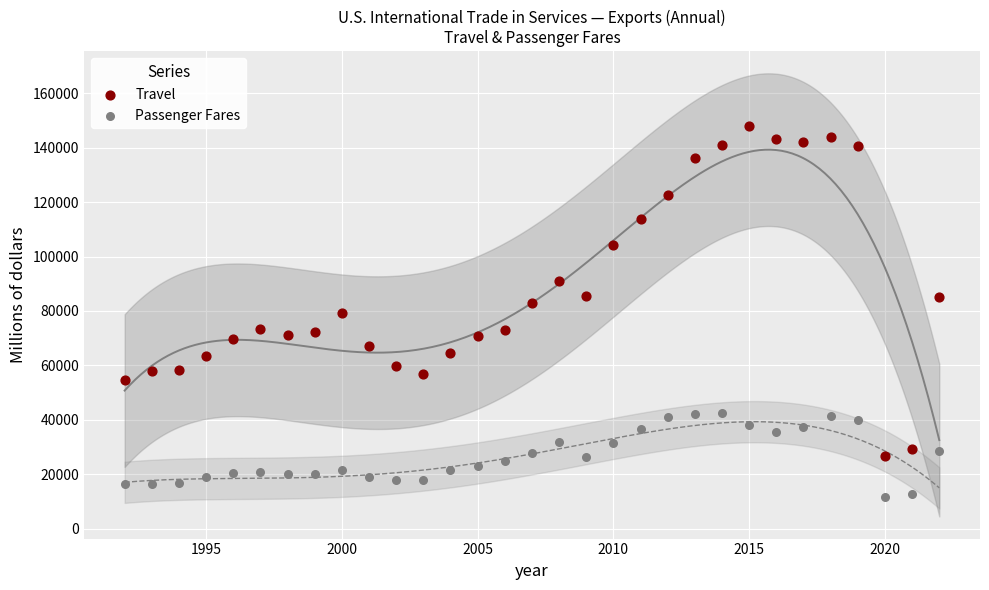

What are all the series names shown in the legend?

Travel, Passenger Fares